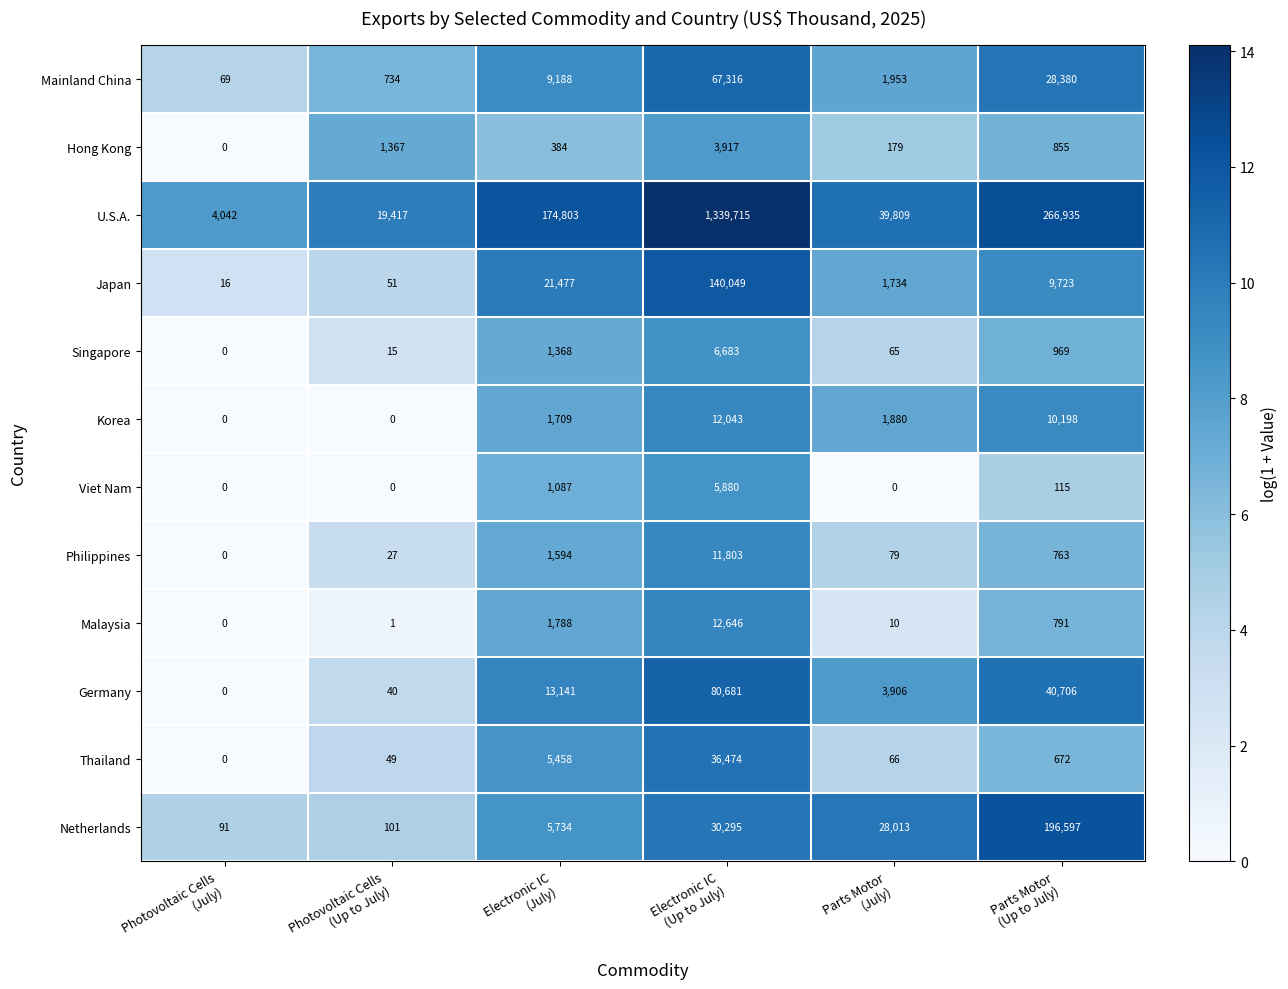

Rank the series by their maximum value, from highest to lowest.

U.S.A., Netherlands, Japan, Germany, Mainland China, Thailand, Malaysia, Korea, Philippines, Singapore, Viet Nam, Hong Kong